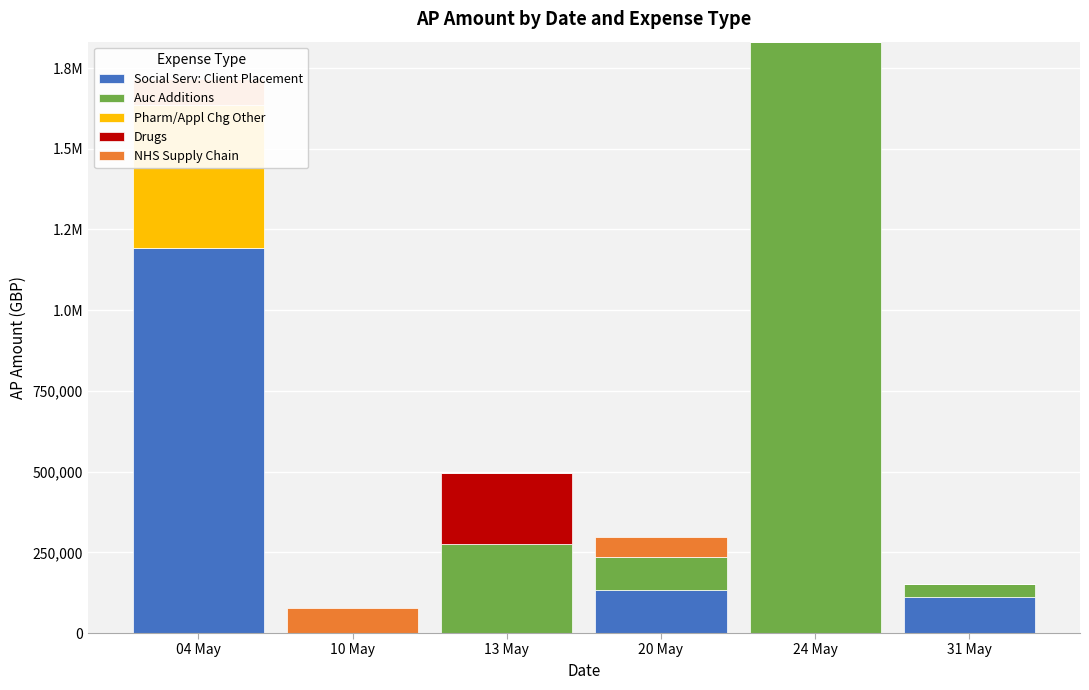

How many positive values does the Auc Additions series have?

4